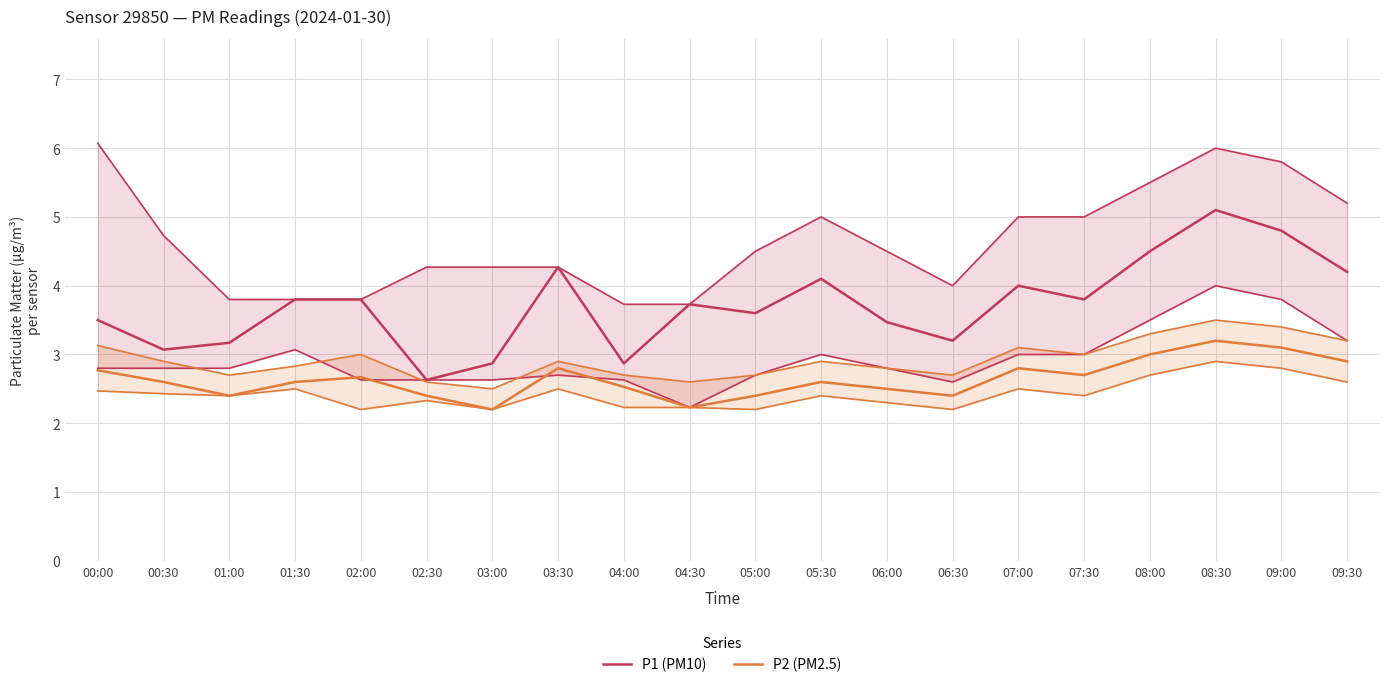

True or false: P2 (PM2.5) has more than 2 interior local peaks.

True